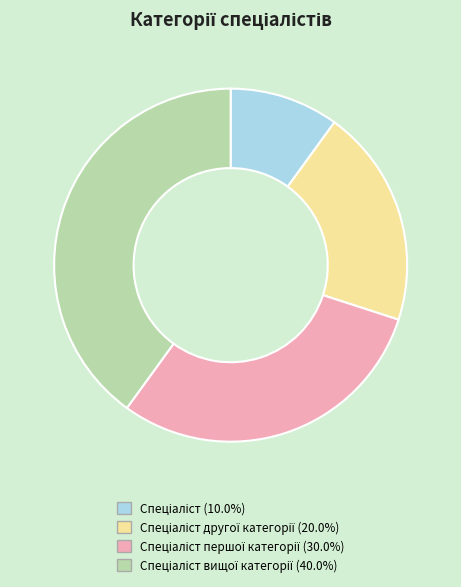

Does any single category account for the majority?

No